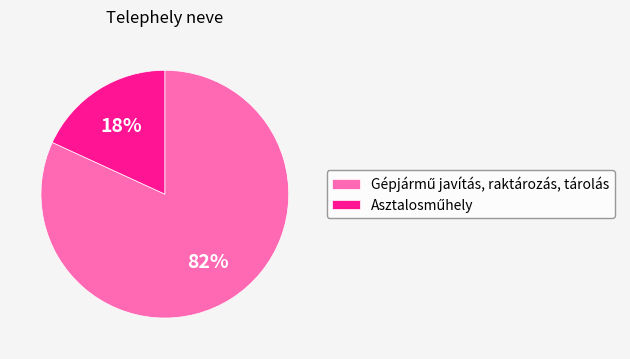

To the nearest percent, what is the average slice percentage?

50%